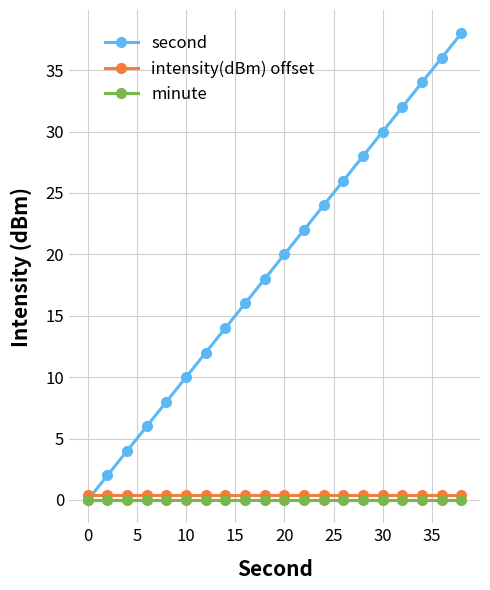

Which series has the largest range (max minus min)?

second